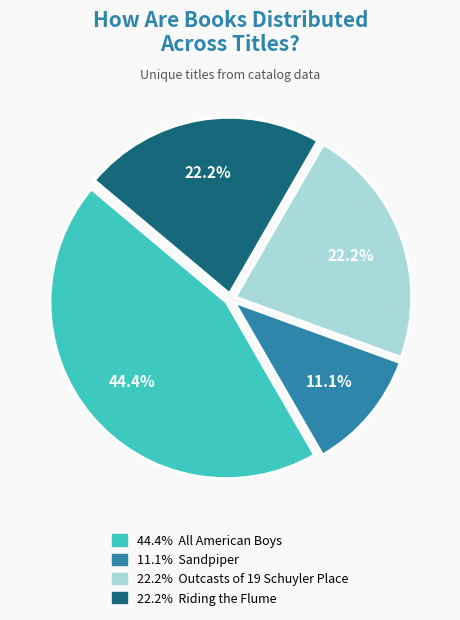

Is there a majority slice in this chart?

No